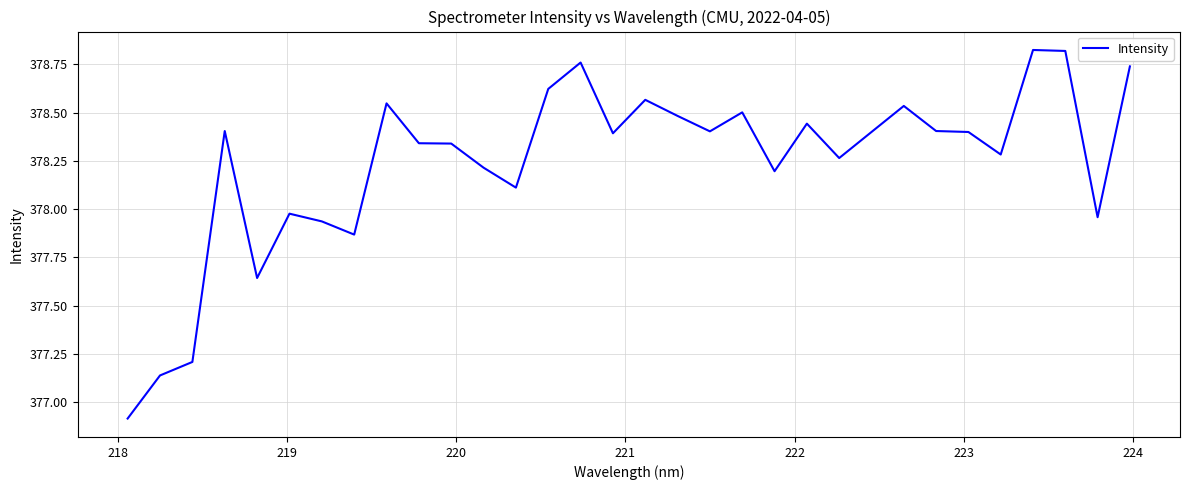

What is the difference between the maximum and minimum values?

1.9